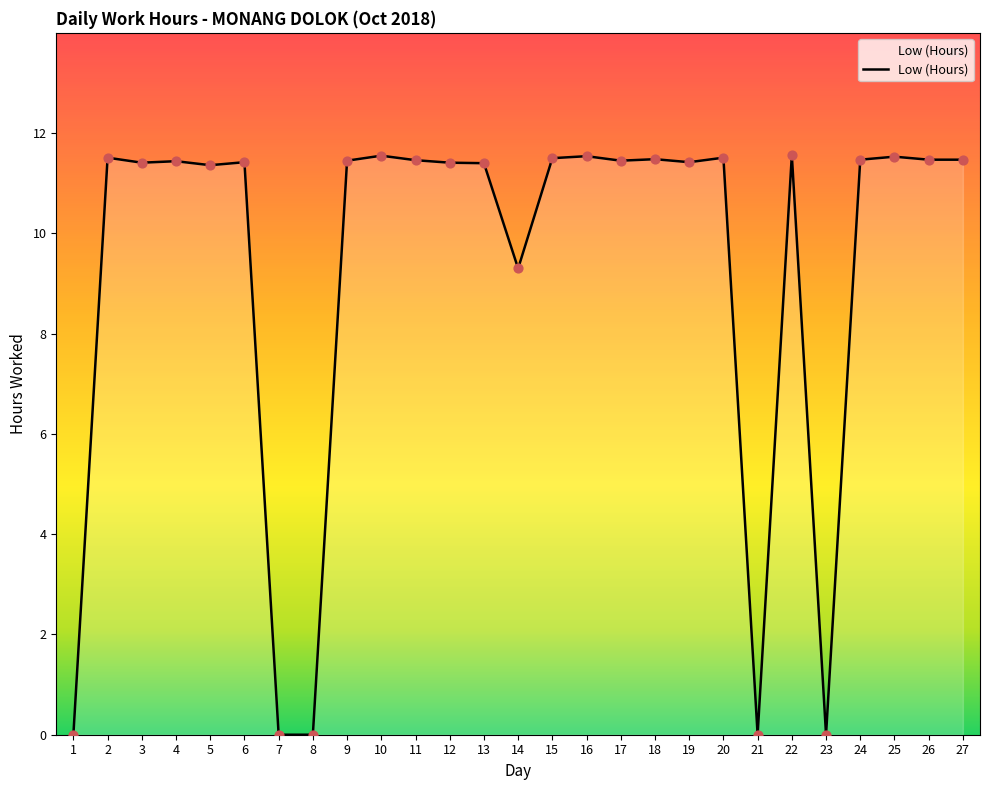

What is the ratio of the value at 24 to the value at 9?

1.0